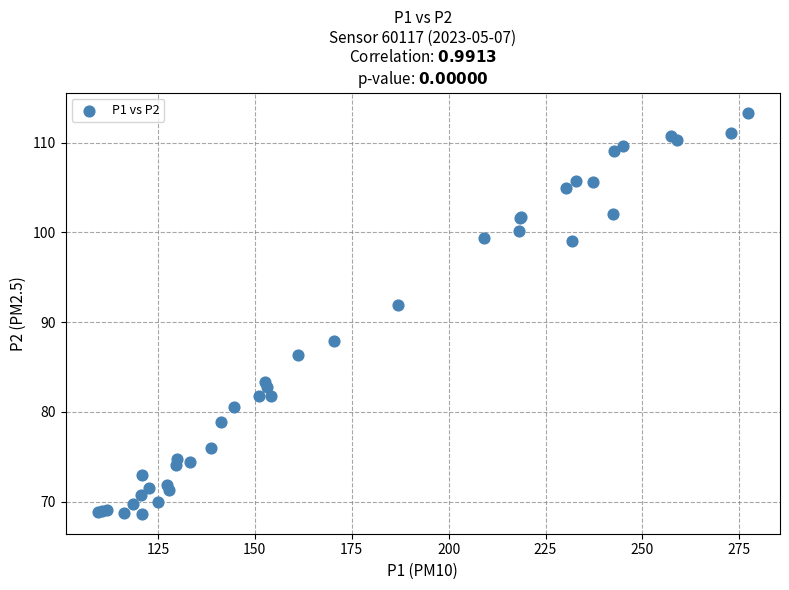

What Y value in the scatter plot is closest to 91?

91.9